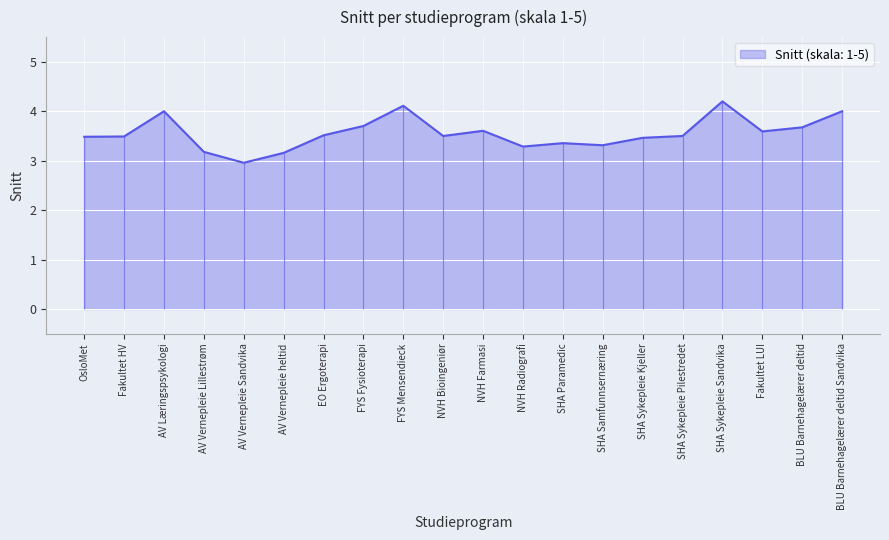

What is the change in value from NVH Radiografi to BLU Barnehagelærer deltid?

+0.4